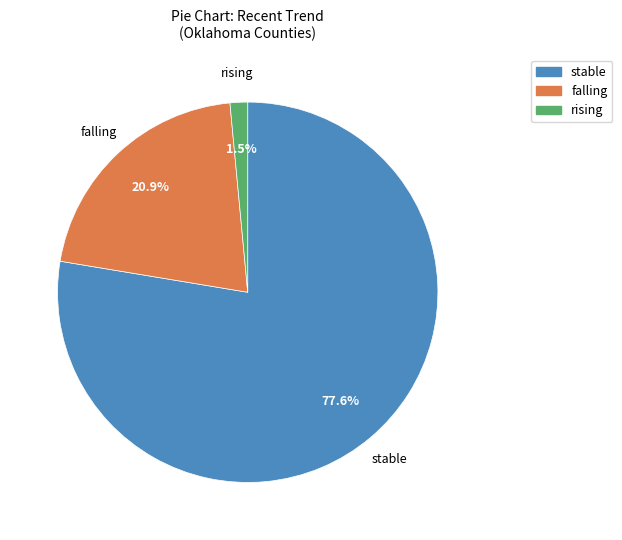

Does any single category account for the majority?

Yes